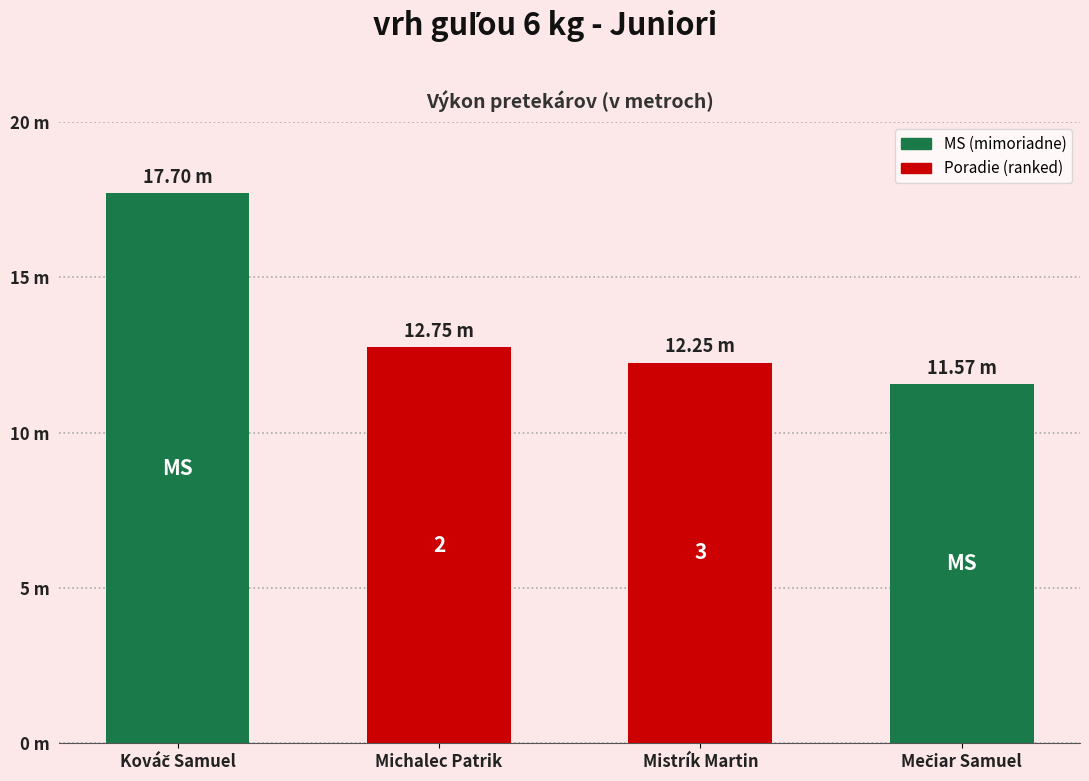

Reading left to right, what are all the values shown in this chart?

17.7	12.8	12.2	11.6